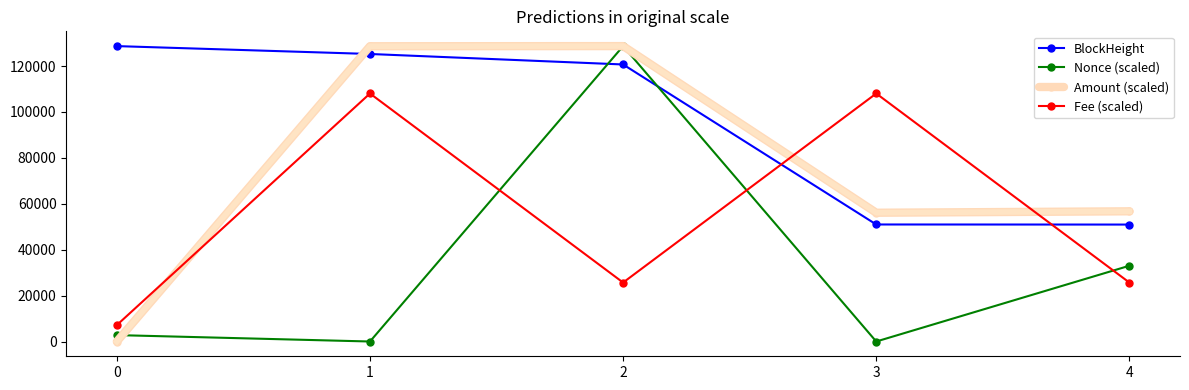

At which label does Nonce (scaled) reach its peak?

2